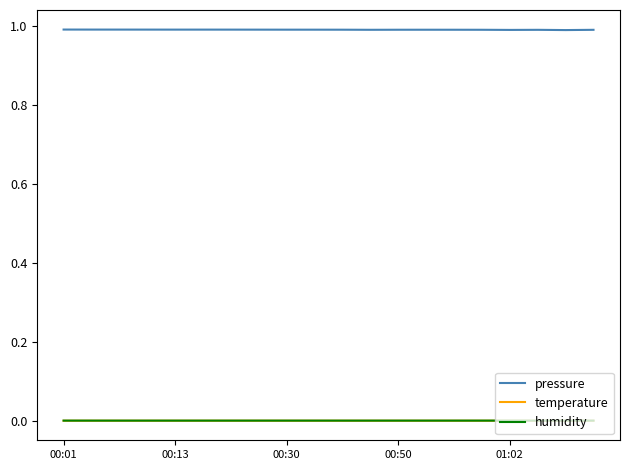

True or false: humidity and pressure intersect in this chart.

False